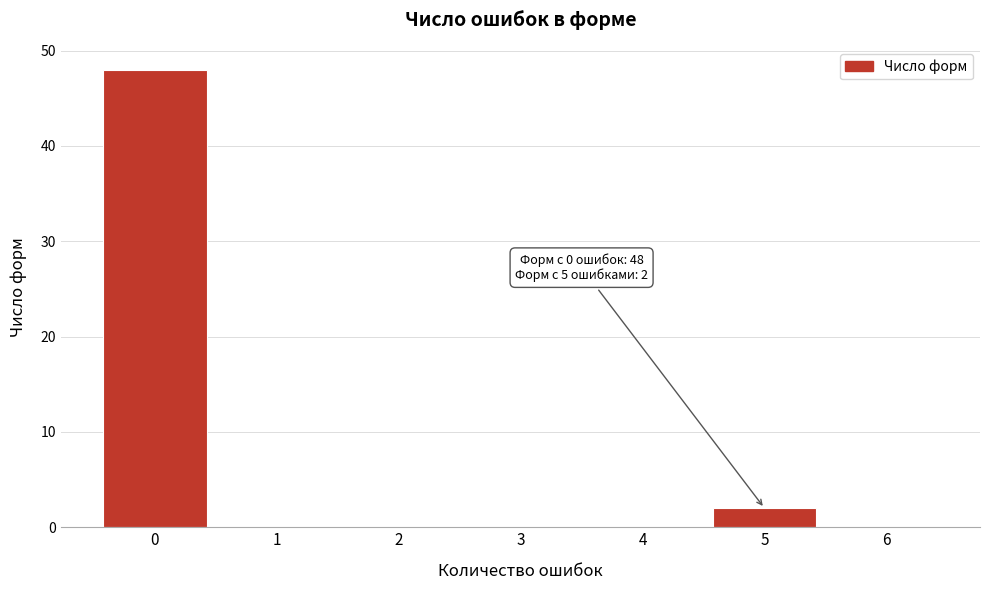

Over which range of the x-axis is the bar tallest?

-0.5 to 0.5